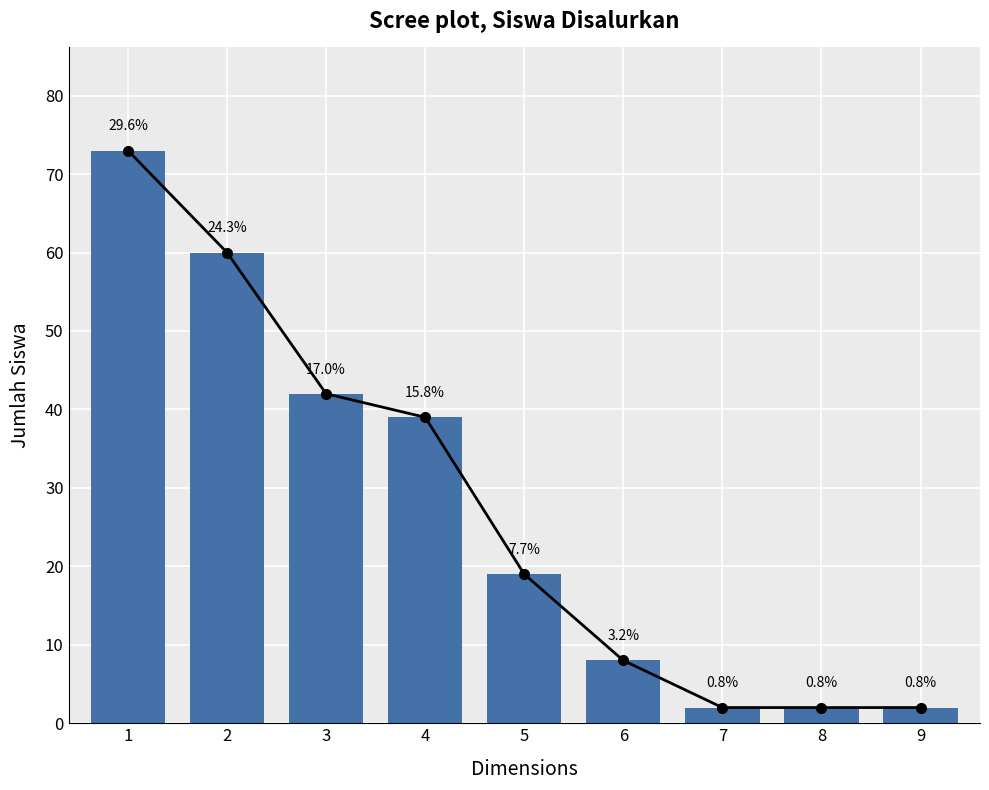

Reading left to right, what are all the values shown in this chart?

1=73	2=60	3=42	4=39	5=19	6=8	7=2	8=2	9=2